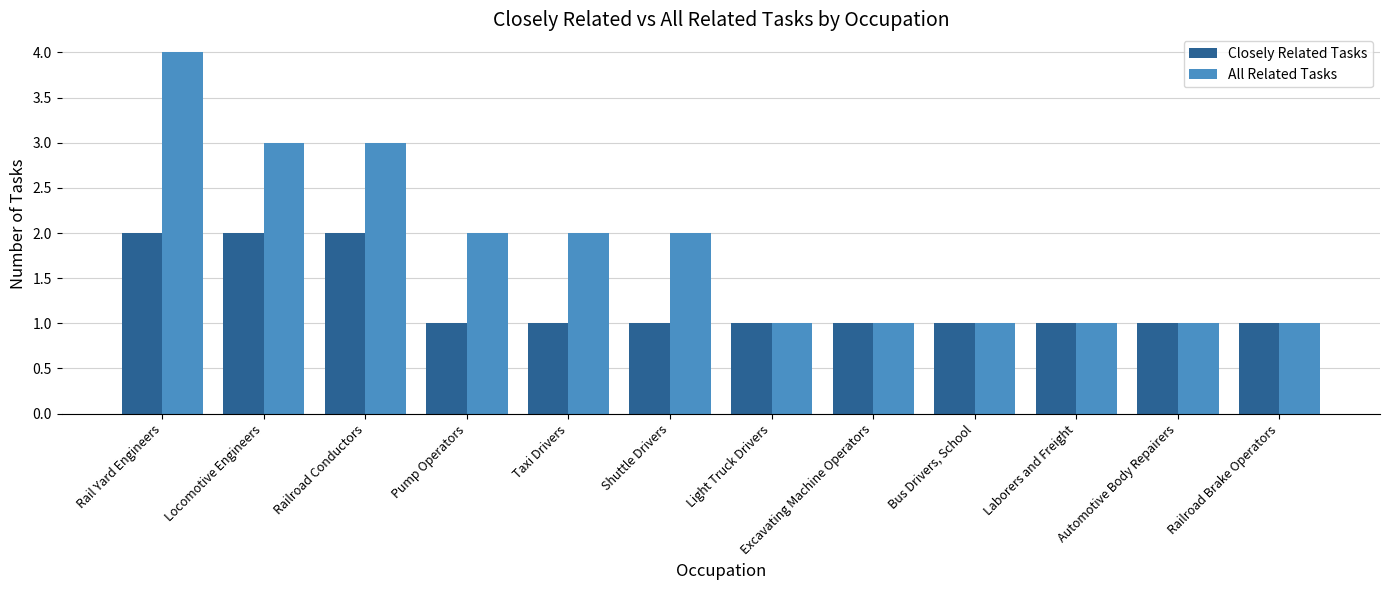

What is the spread (max minus min) of values at Railroad Conductors?

1